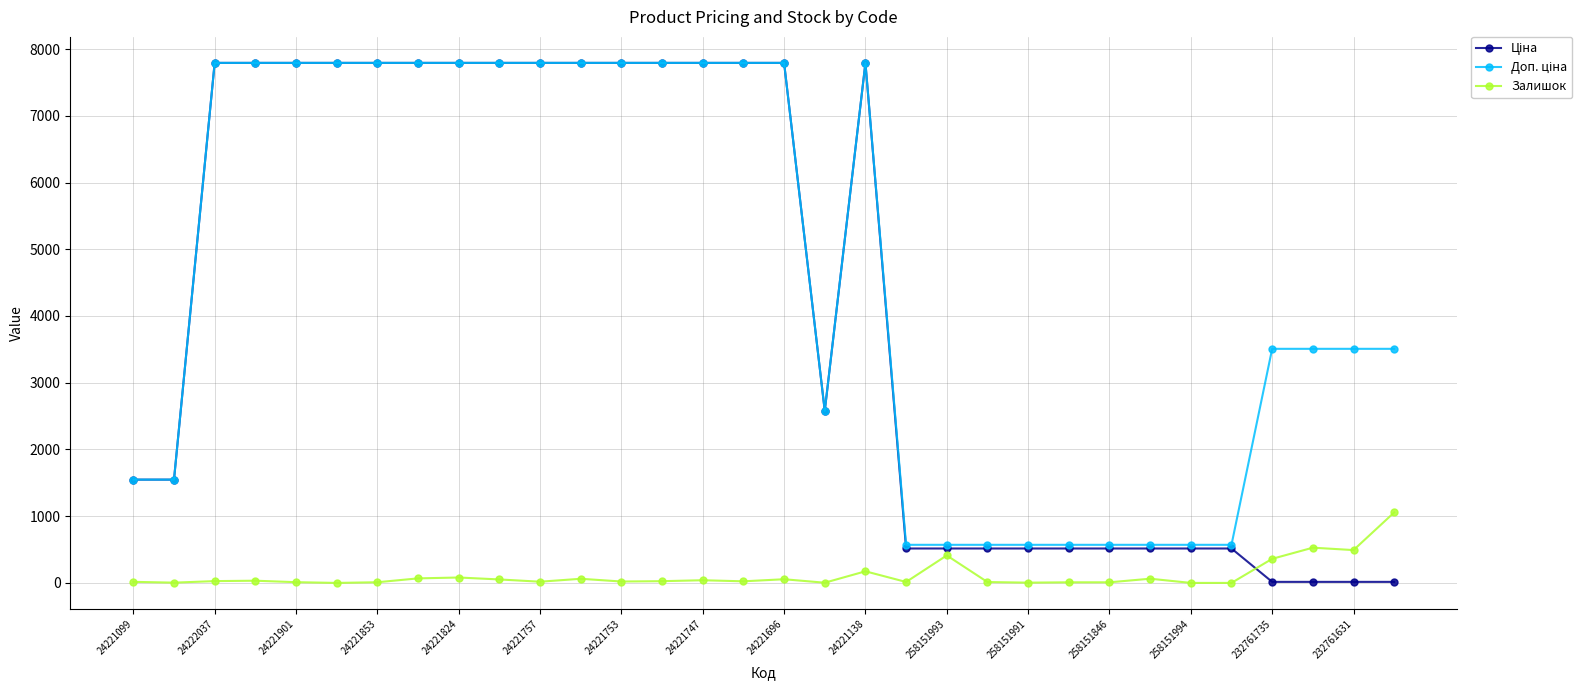

What is the maximum value for Залишок?

1056.0